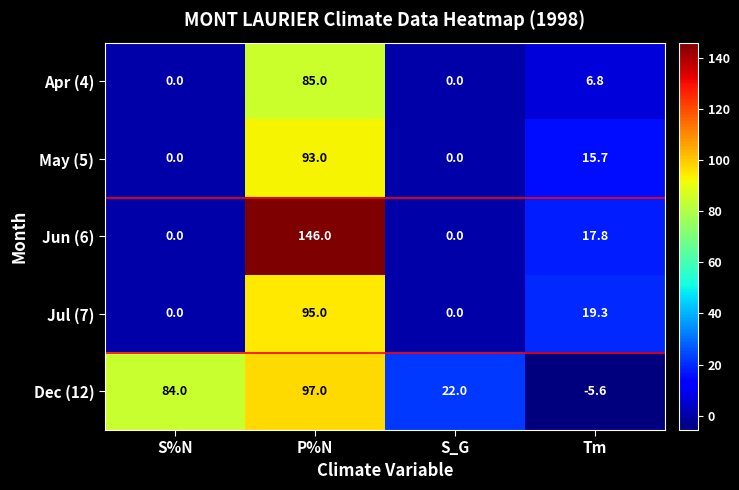

What is the minimum value for Dec (12)?

-5.6